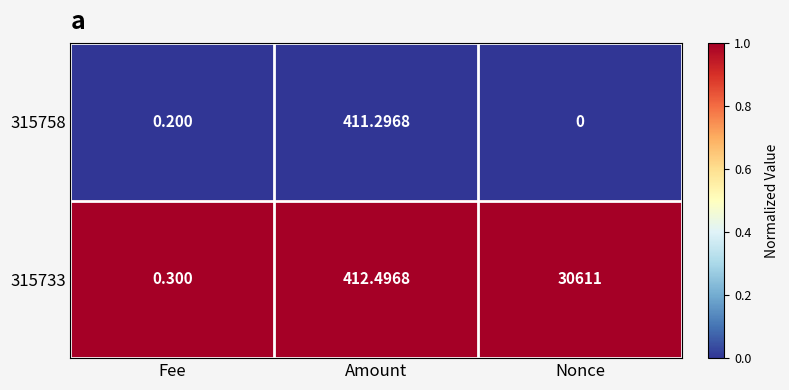

At which category does the chart reach its minimum across all series?

Nonce